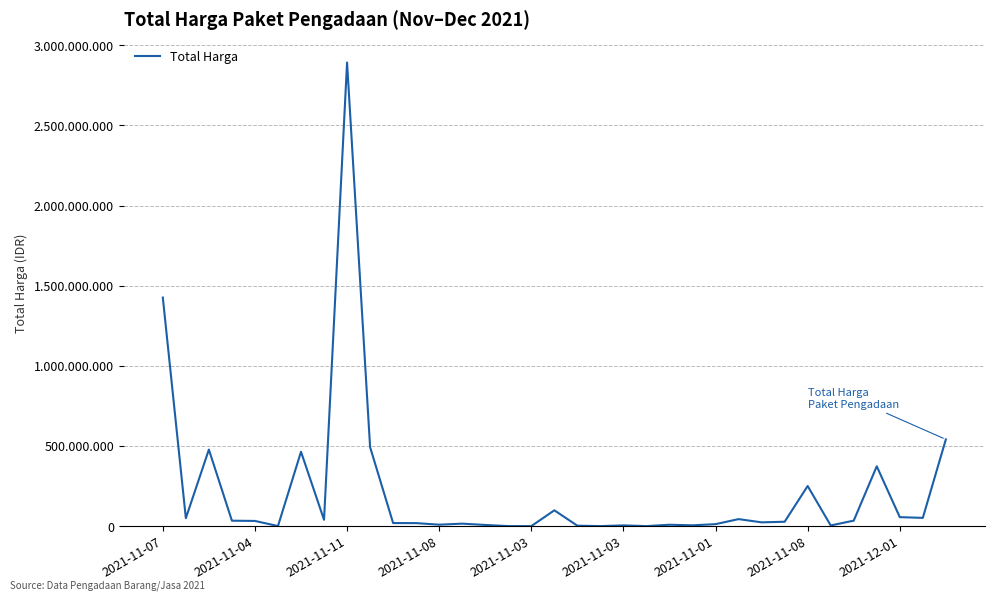

Is this an area chart (filled region under the line)?

No